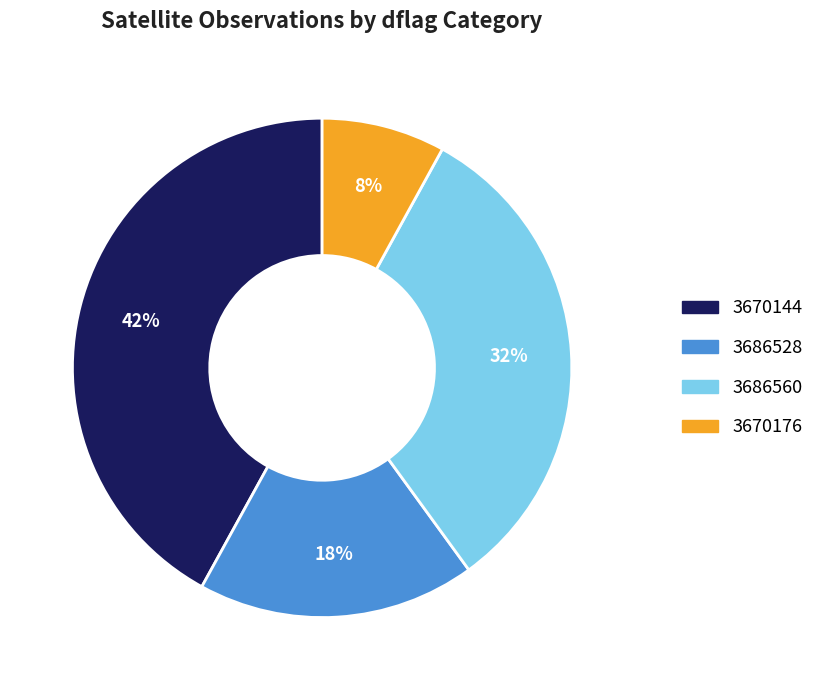

Combined, do 3686560 and 3670144 account for over 50%?

Yes